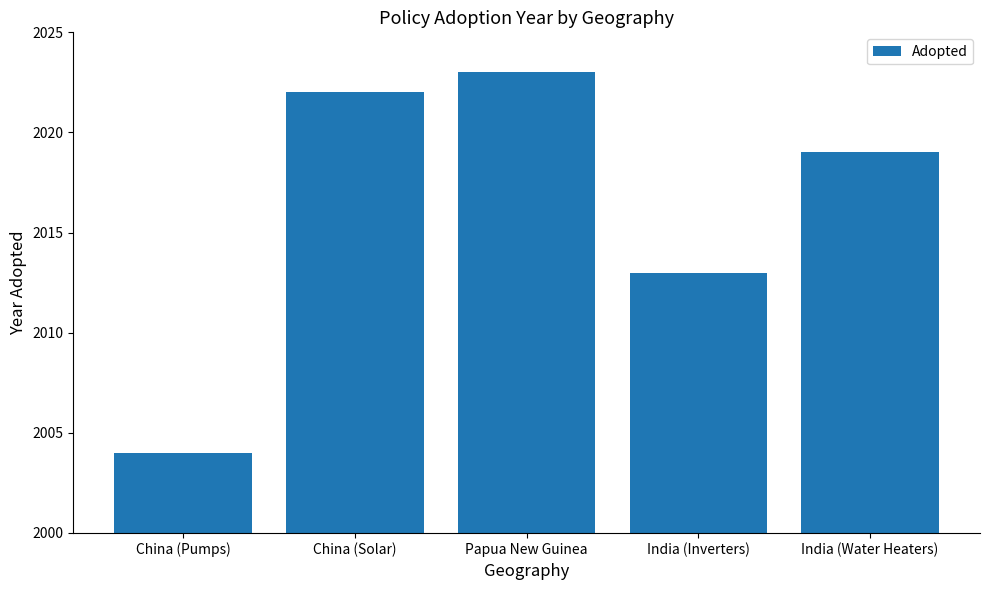

Rank the categories by value from highest to lowest.

Papua New Guinea, China (Solar), India (Water Heaters), India (Inverters), China (Pumps)